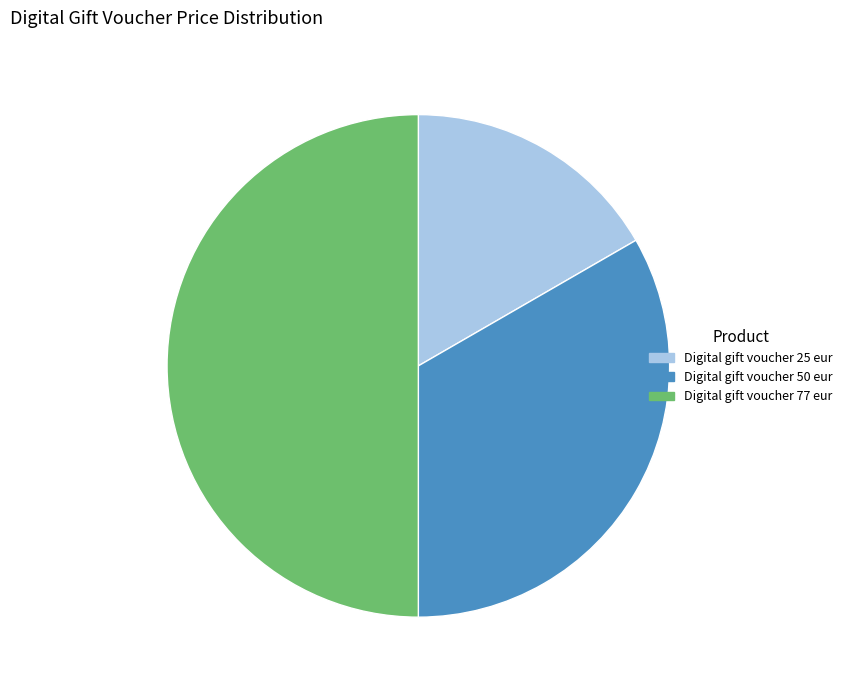

How many slices are in this pie chart?

3